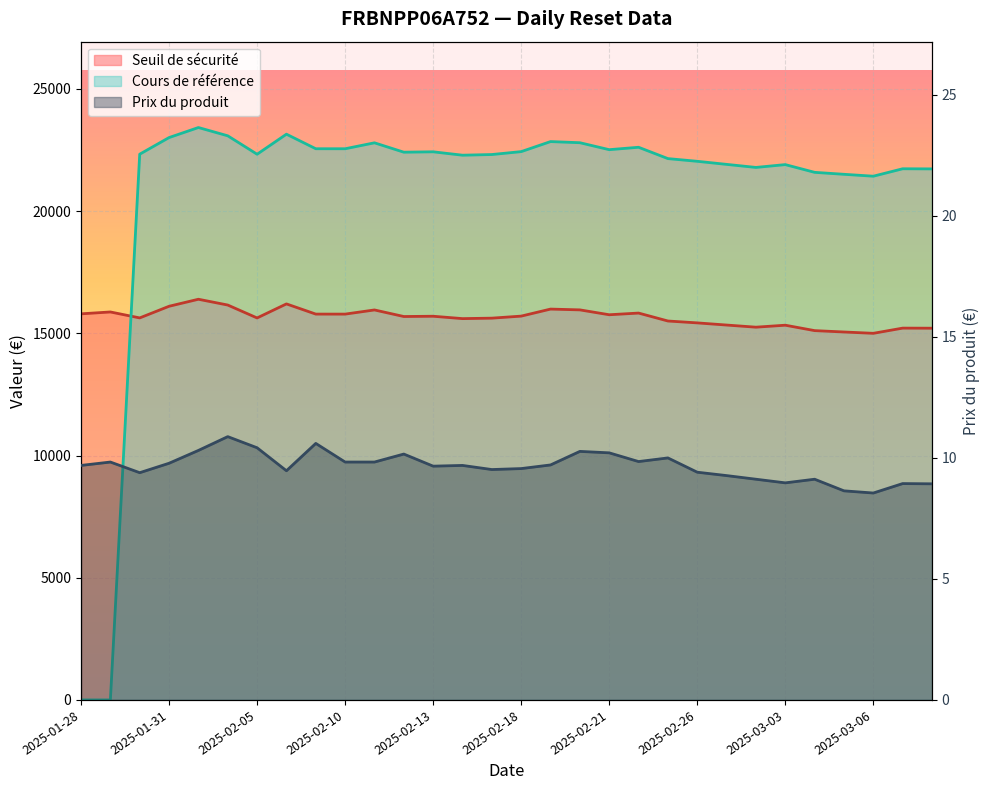

Where do Prix du produit and Cours de référence first cross each other?

2025-01-29 and 2025-01-30